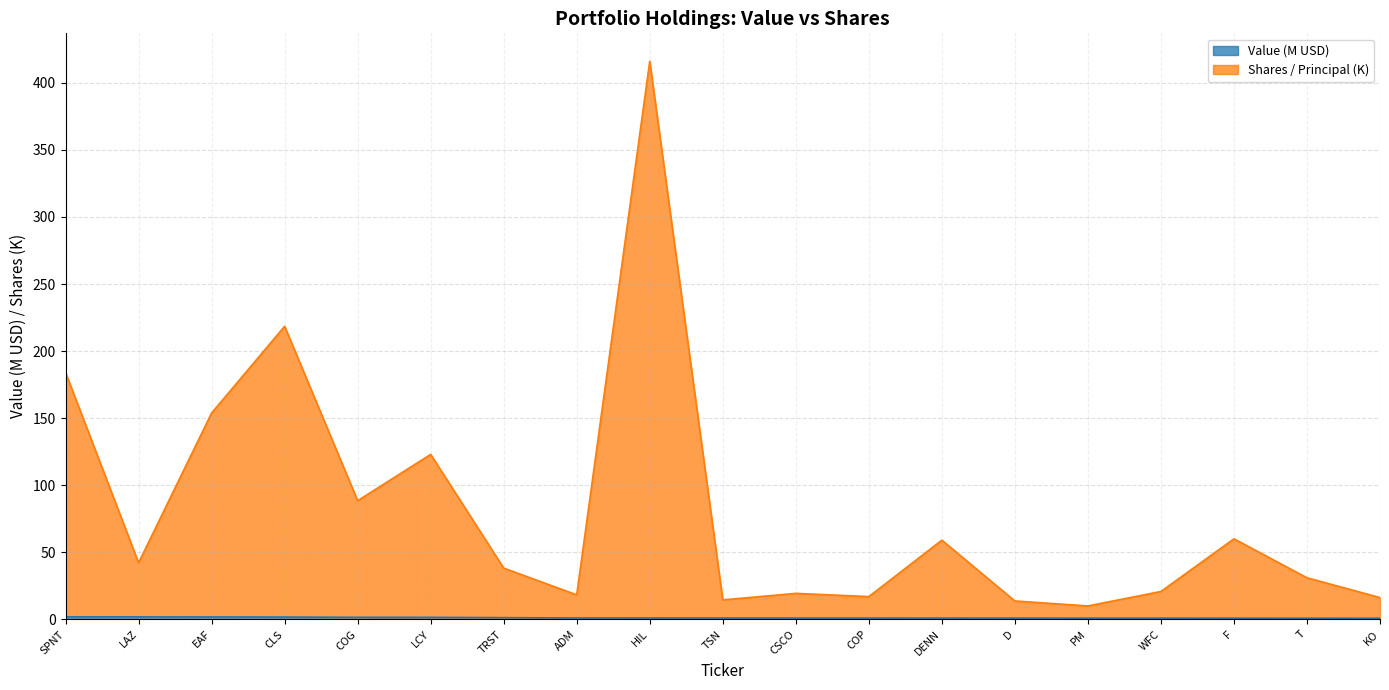

What is the value of the Shares or principal amount point at the 10th from the left?

14.5